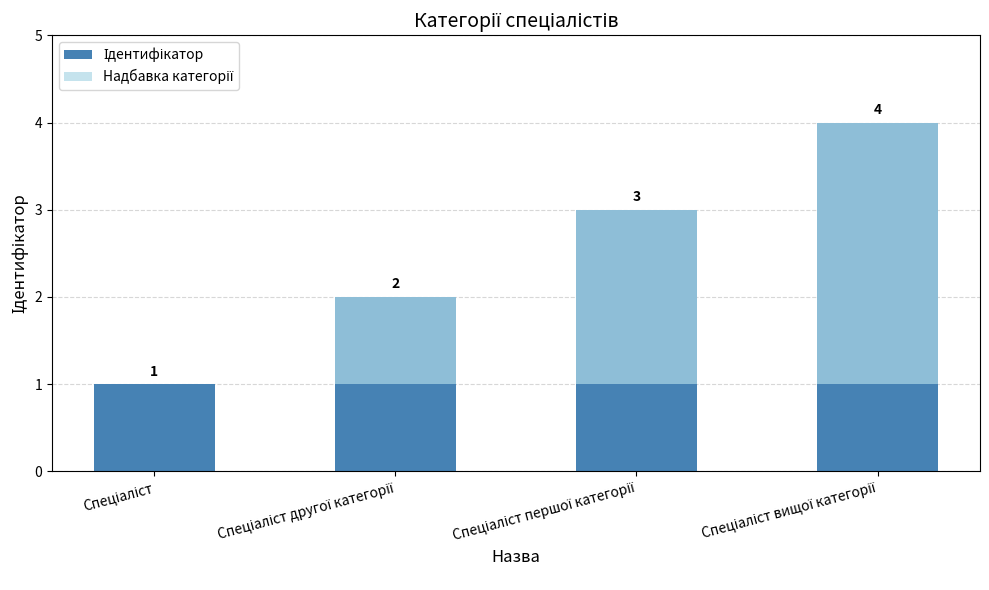

Which has a higher value, Спеціаліст другої категорії or Спеціаліст вищої категорії?

Спеціаліст вищої категорії